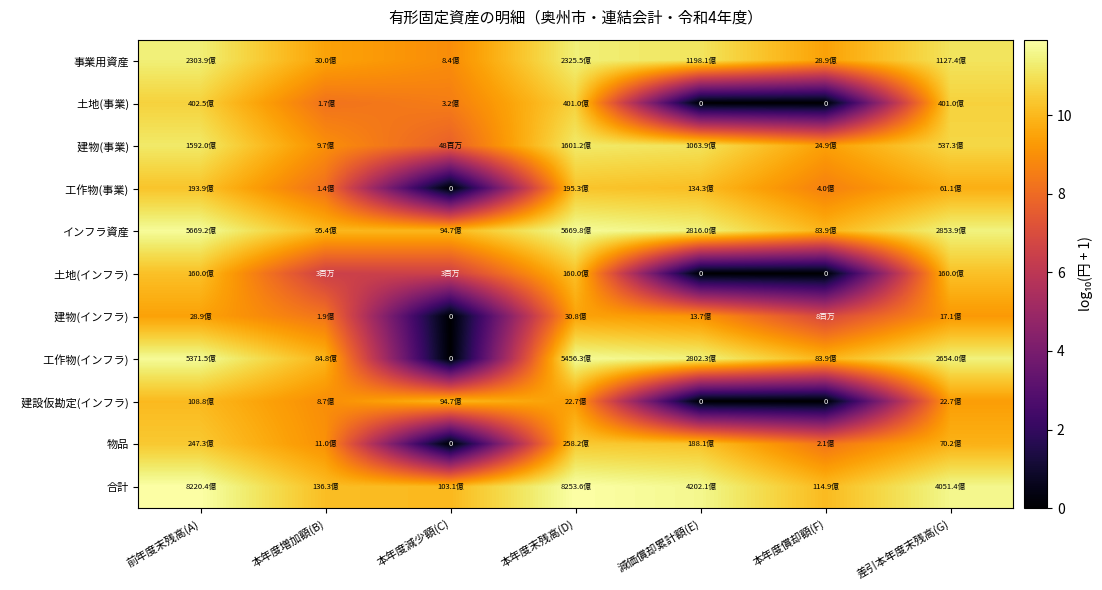

At which label is インフラ資産 closest to 10?

本年度増加額(B)